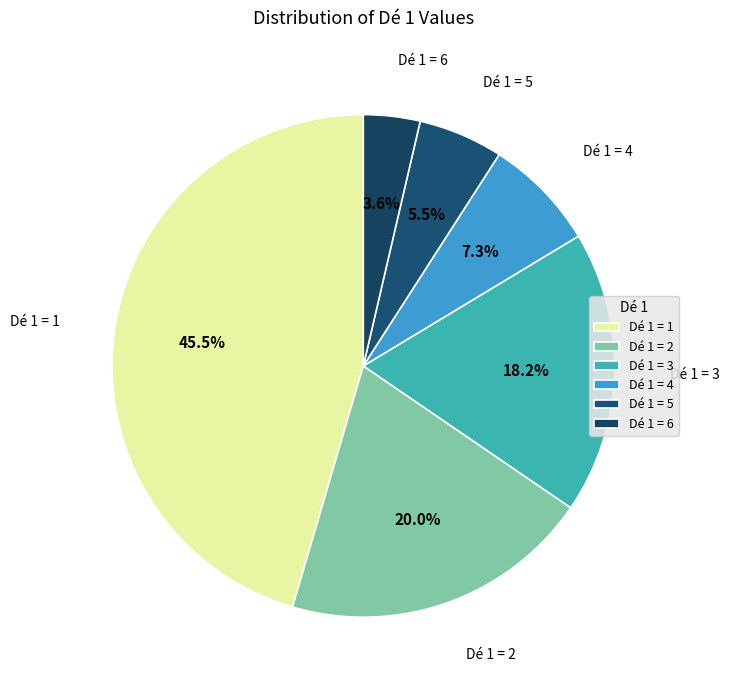

What portion of the pie excludes Dé 1 = 5?

94.5%